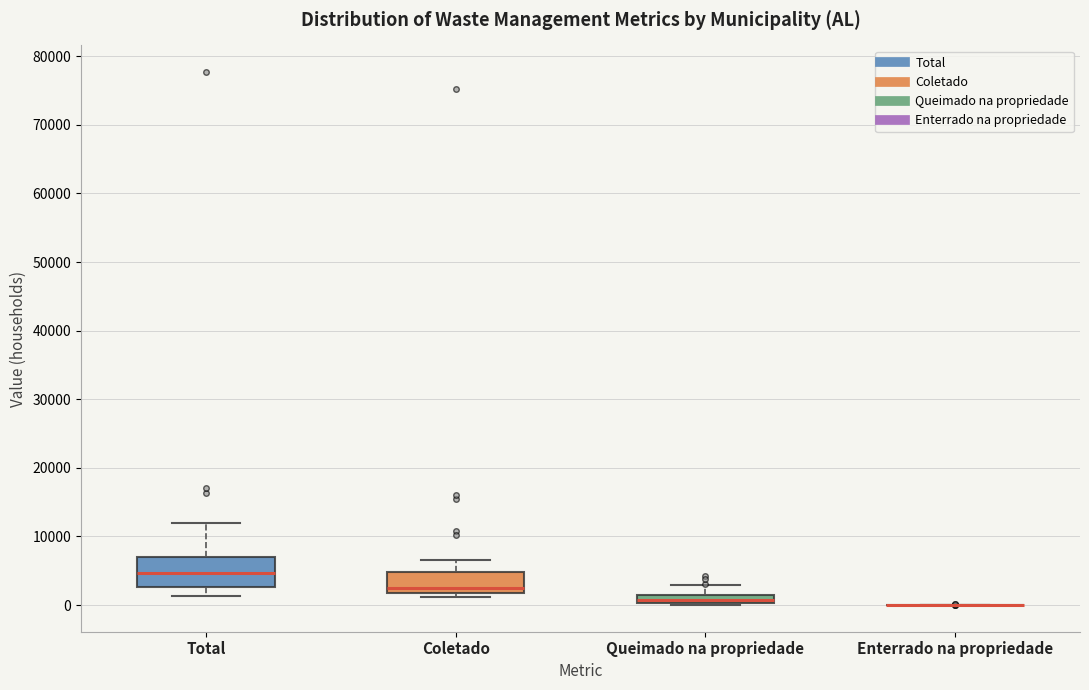

Where is the upper edge of the box for Coletado on the y-axis? The values are not printed on the chart, so give them approximately, as read against the axis.

5000